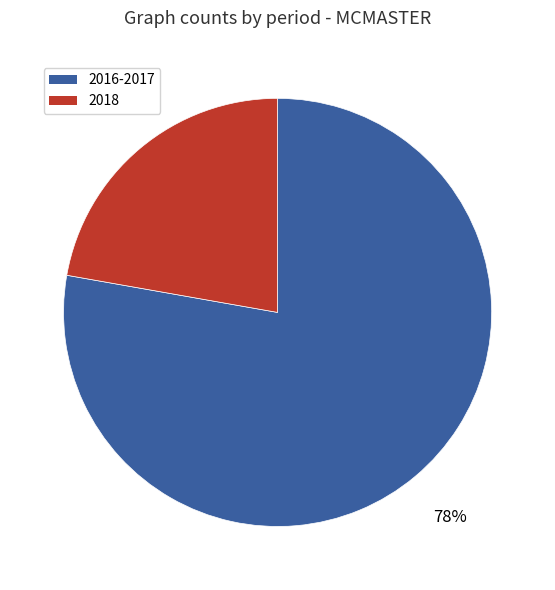

How many segments does this pie chart have?

2